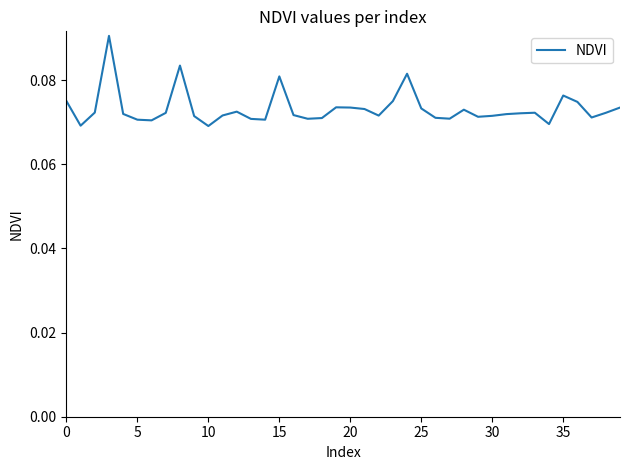

How many categories are shown in the chart?

40